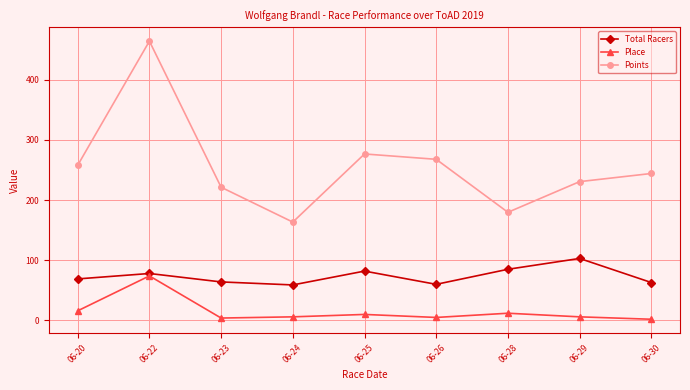

The Points series shows 163.4 at 06-24. True or false?

True